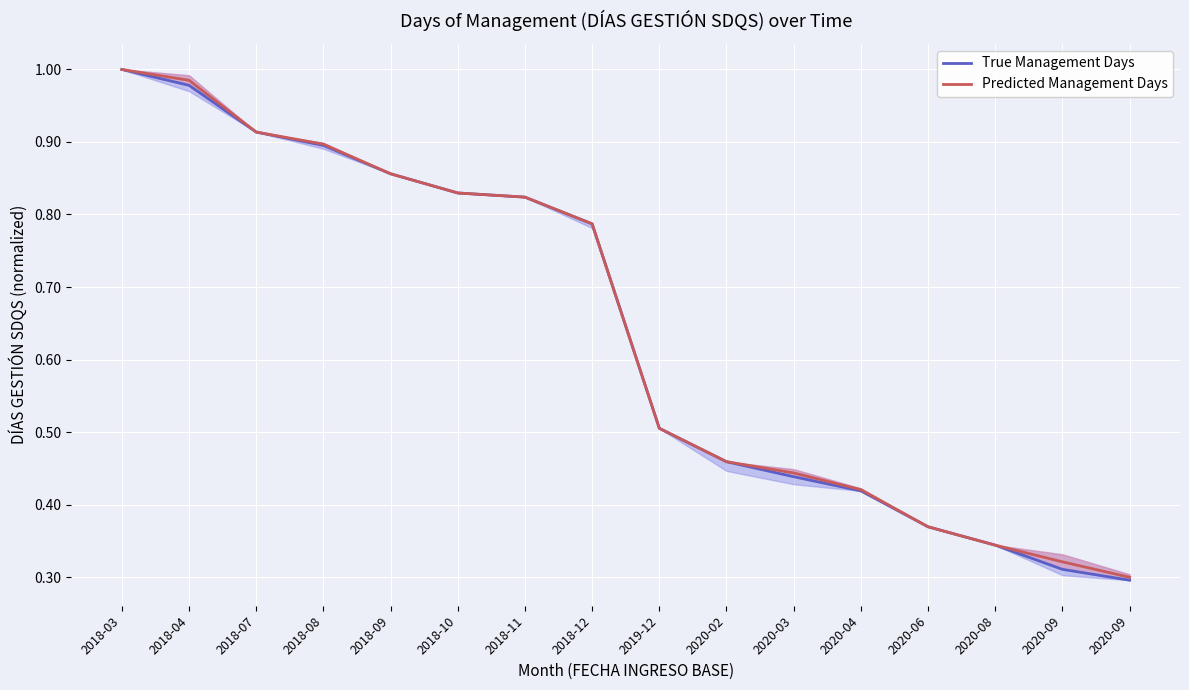

What is the total value across all series at 2018-11?

1.6